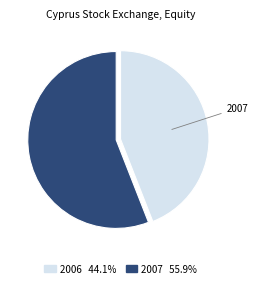

Is the sum of 2007 and 2006 greater than half?

Yes